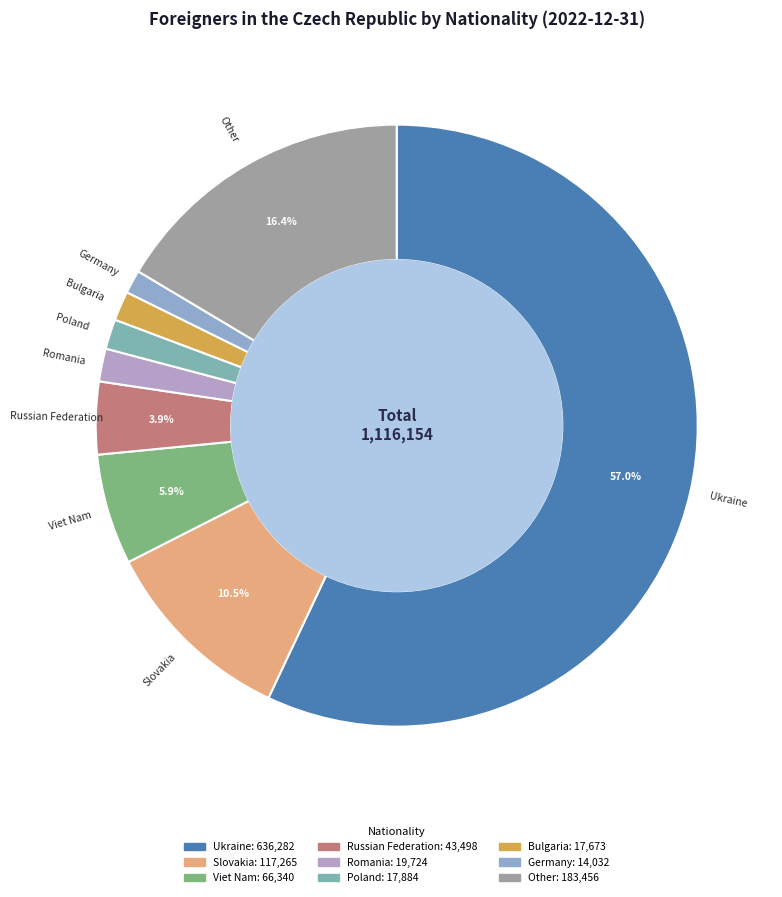

What percentage is the Viet Nam slice, to the nearest percent?

6%